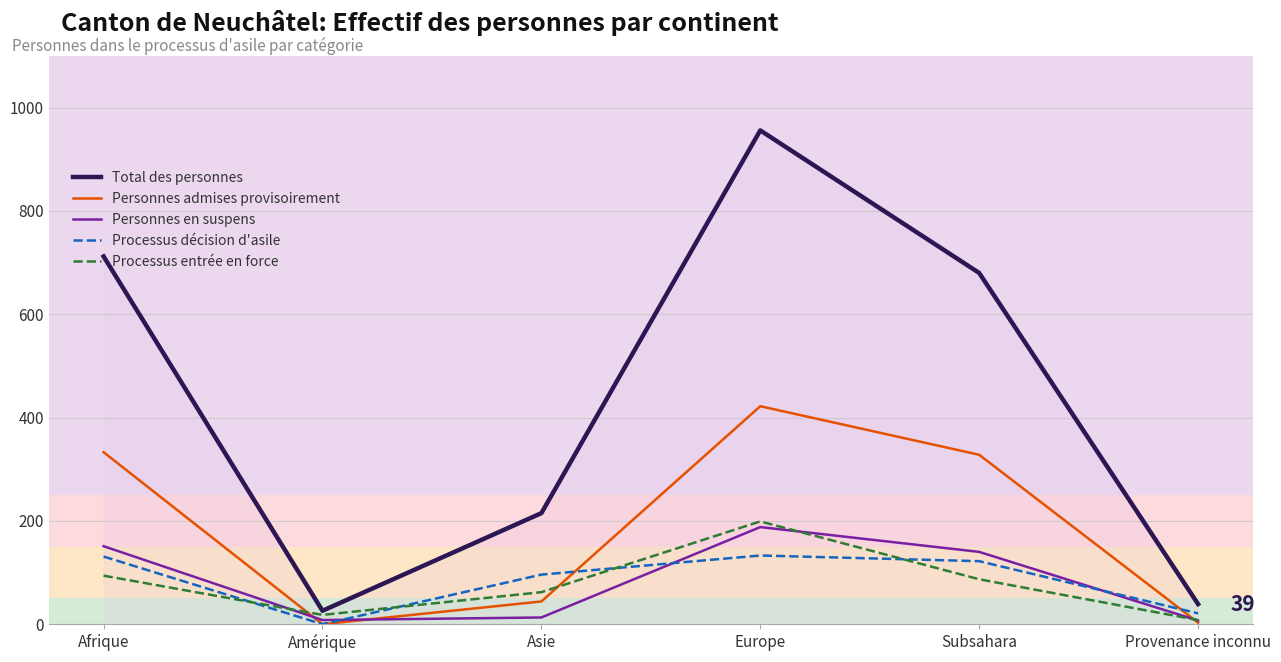

After their last crossing, which series has the higher values: Personnes en suspens or Personnes admises provisoirement?

Personnes en suspens